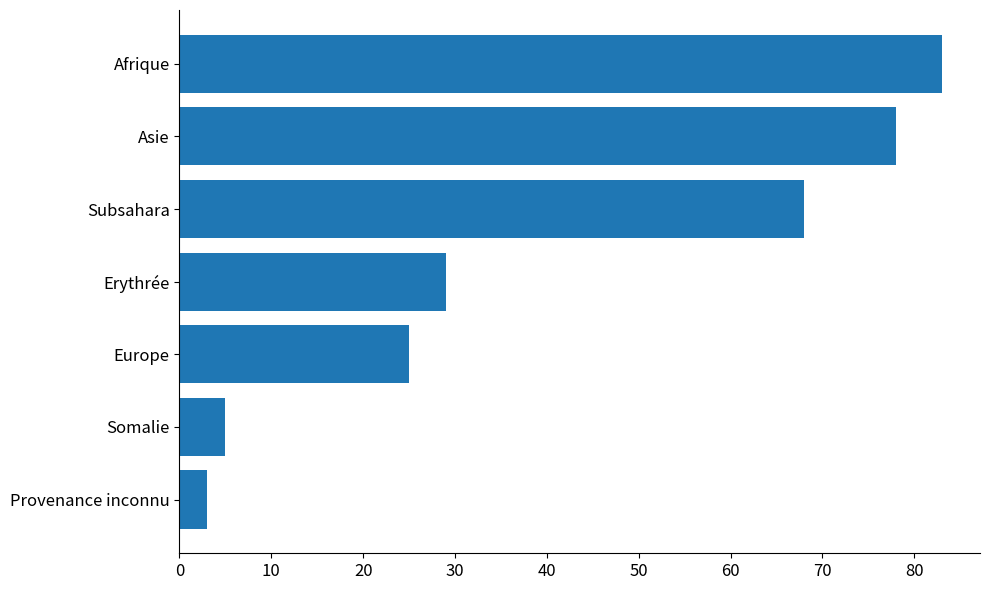

List the labels in order of value, largest first.

Afrique, Asie, Subsahara, Erythrée, Europe, Somalie, Provenance inconnu